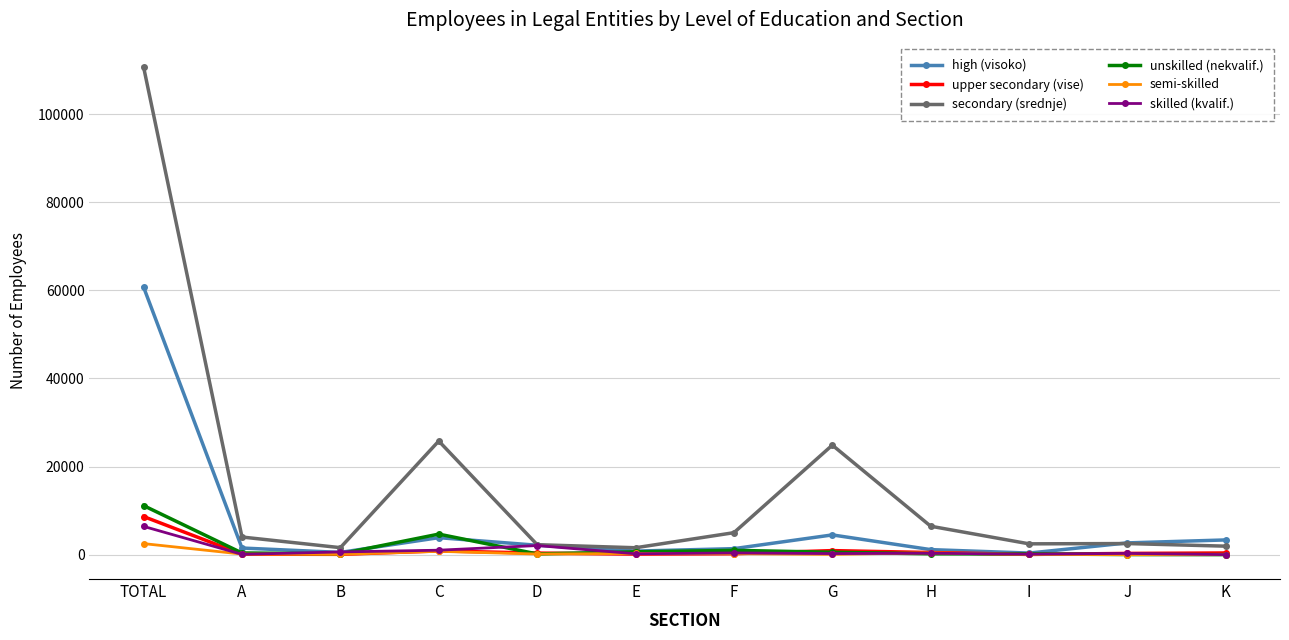

Count the number of categories in the chart.

12